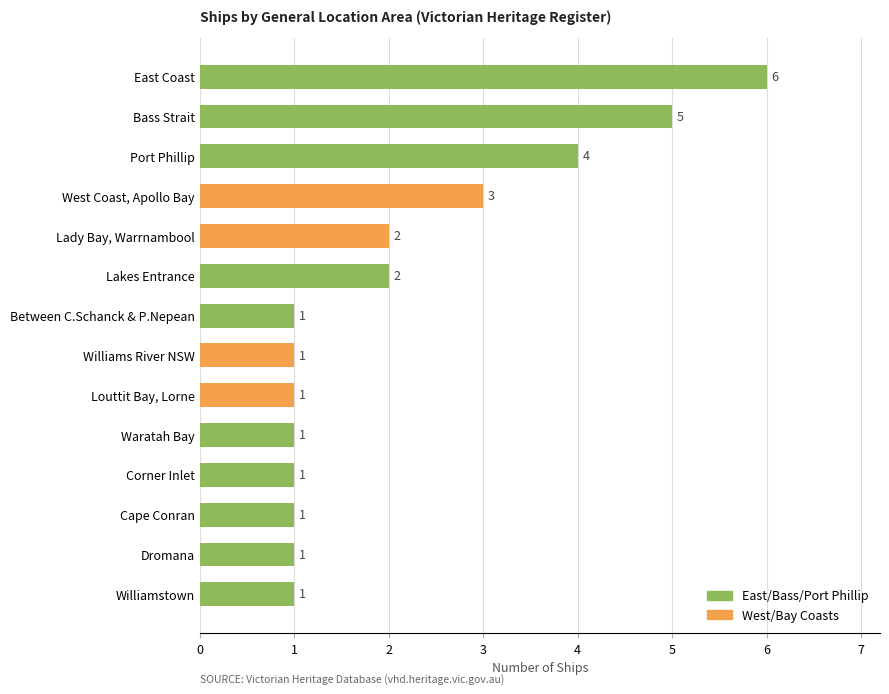

How many values are between 1 and 3?

11